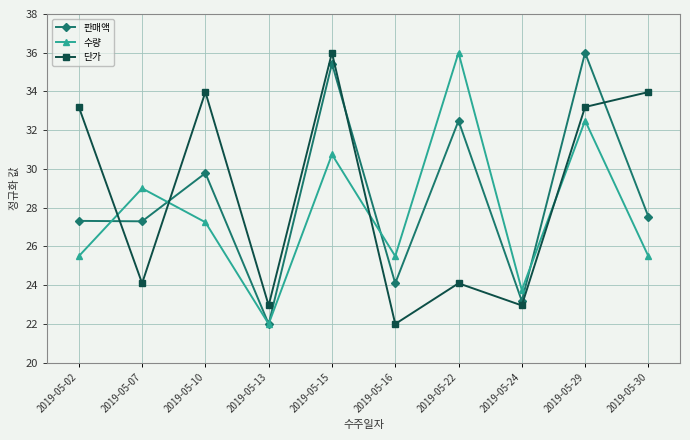

What is the difference between the maximum and minimum values in the 판매액 series?

14.0